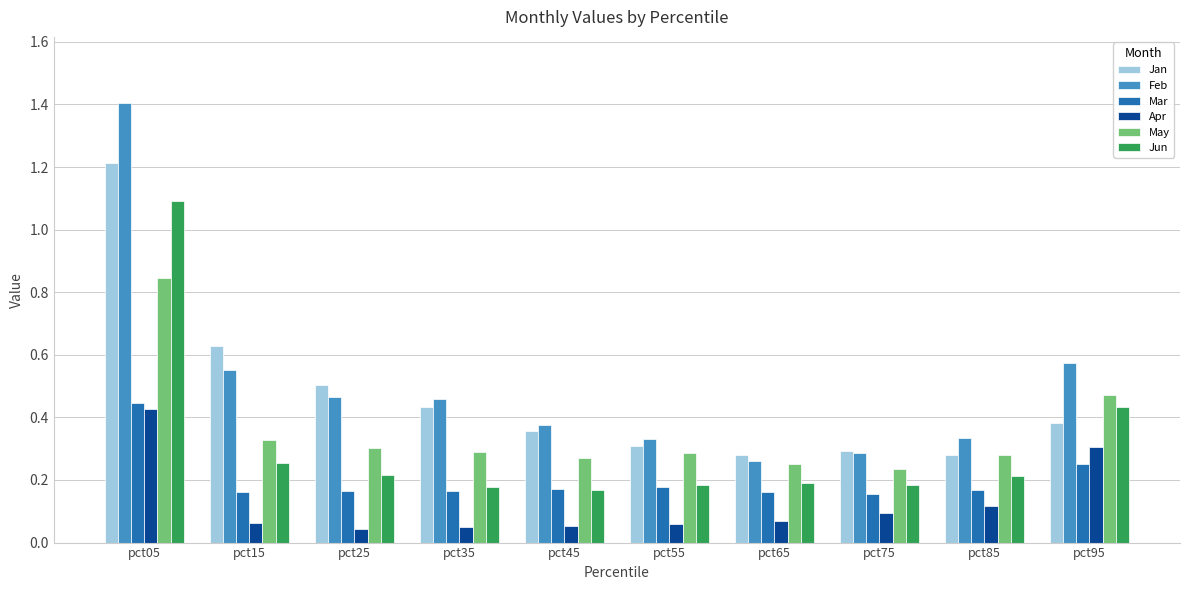

What is the difference between the maximum and minimum values in the Jun series?

0.9